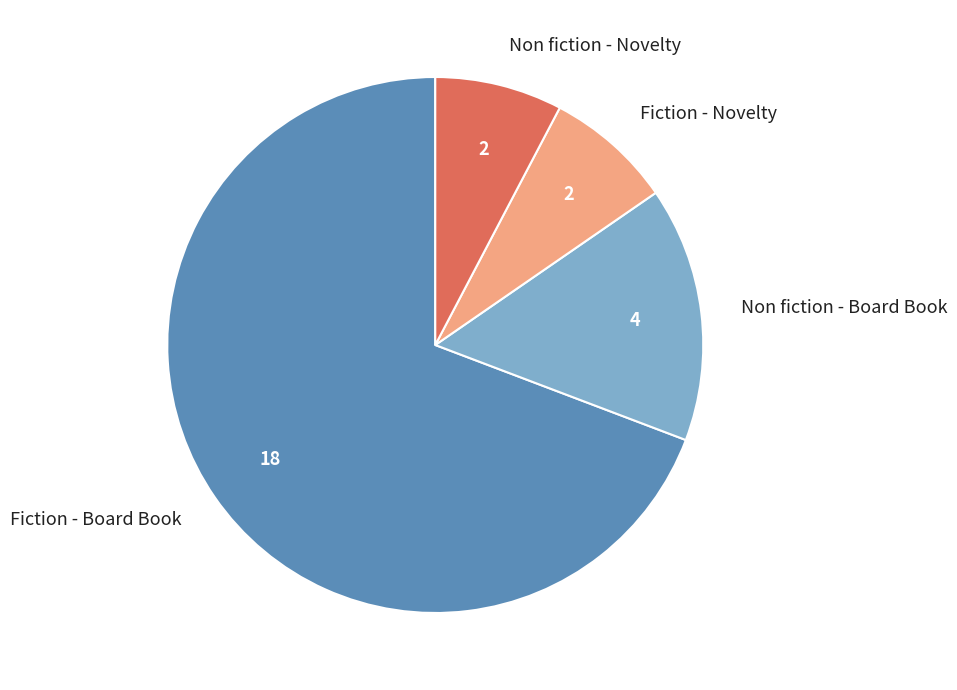

The Fiction - Board Book slice represents 54% of the pie. True or false?

False